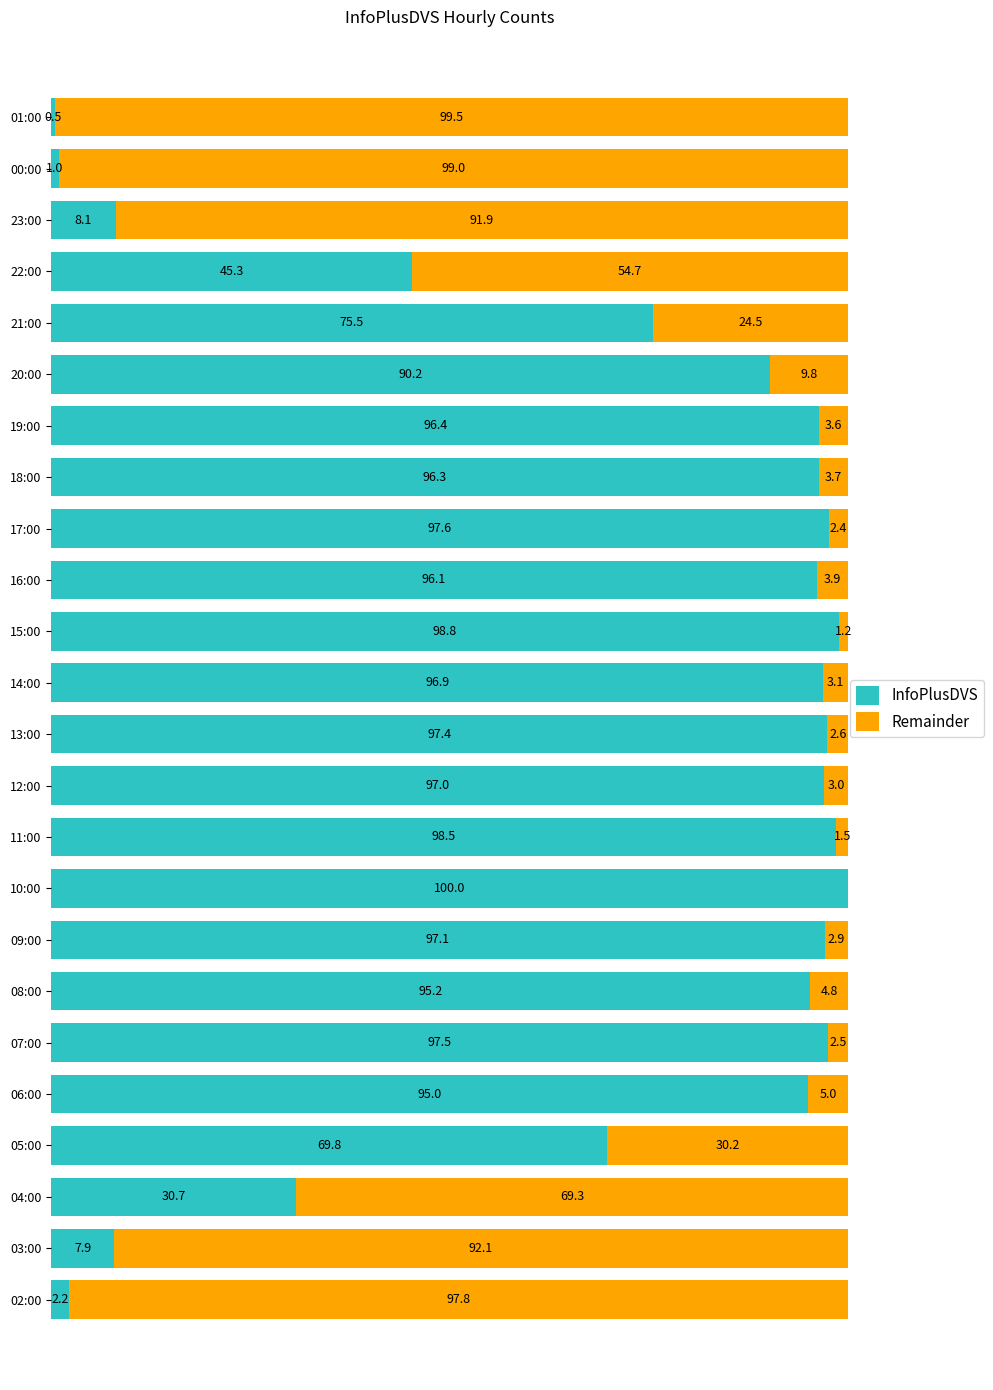

Which category has the highest value in the InfoPlusDVS series?

10:00